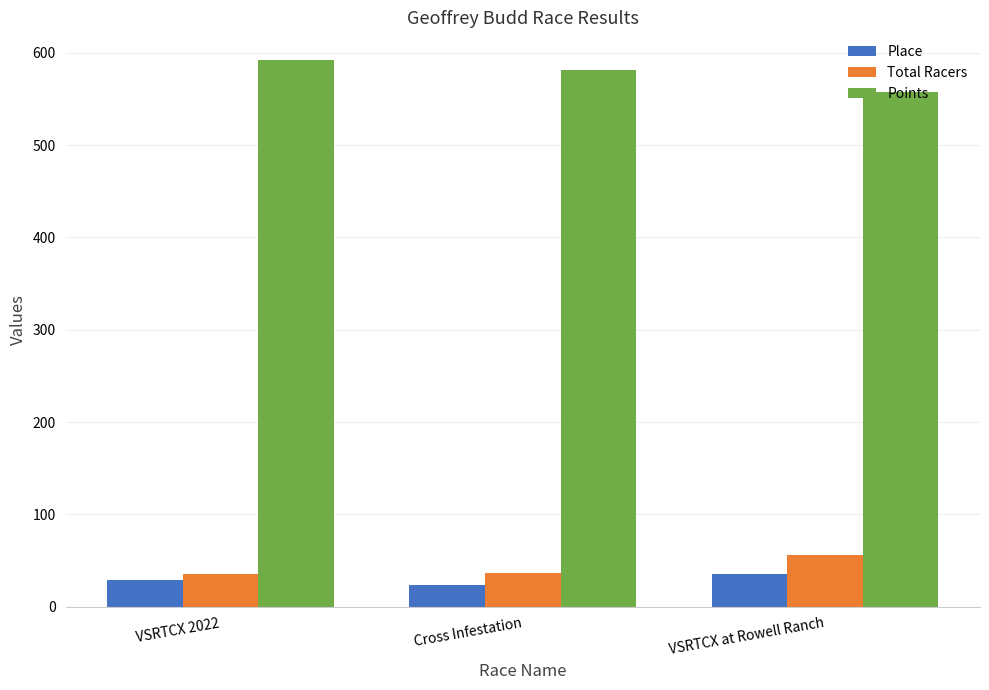

What are all the series names shown in the legend?

Place, Total Racers, Points